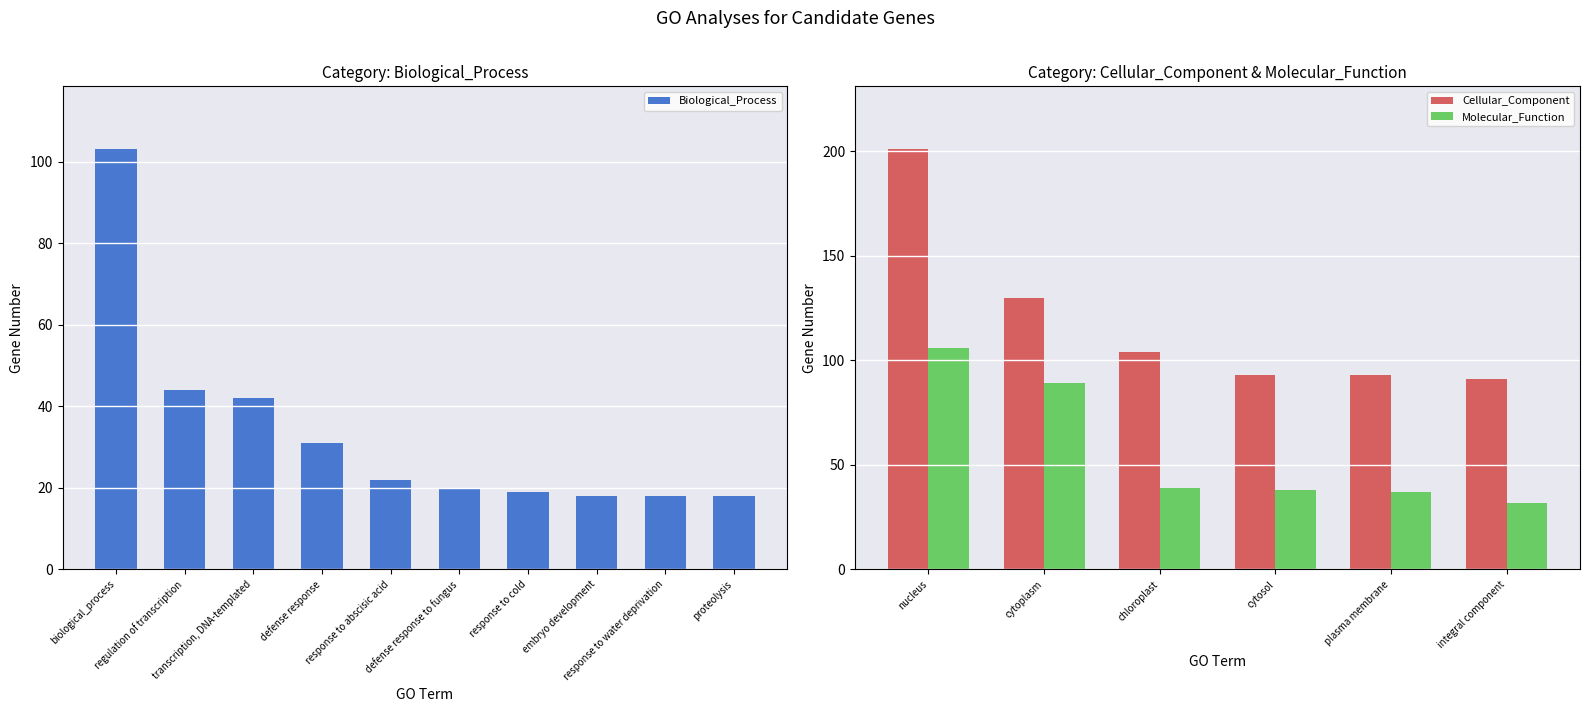

What is the difference between the maximum and minimum values in the Biological_Process series?

85